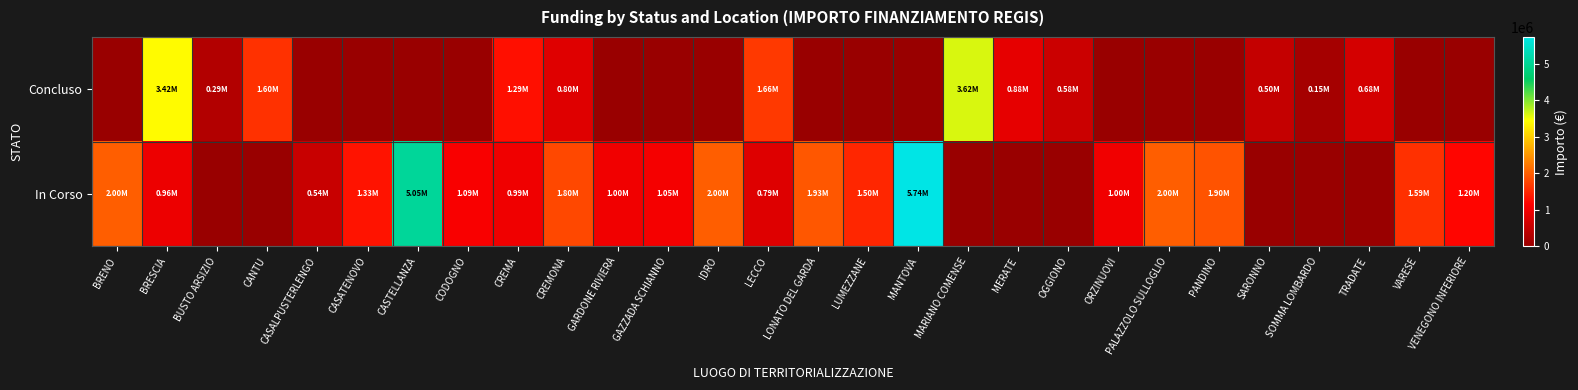

At which category does the chart reach its minimum across all series?

BRENO